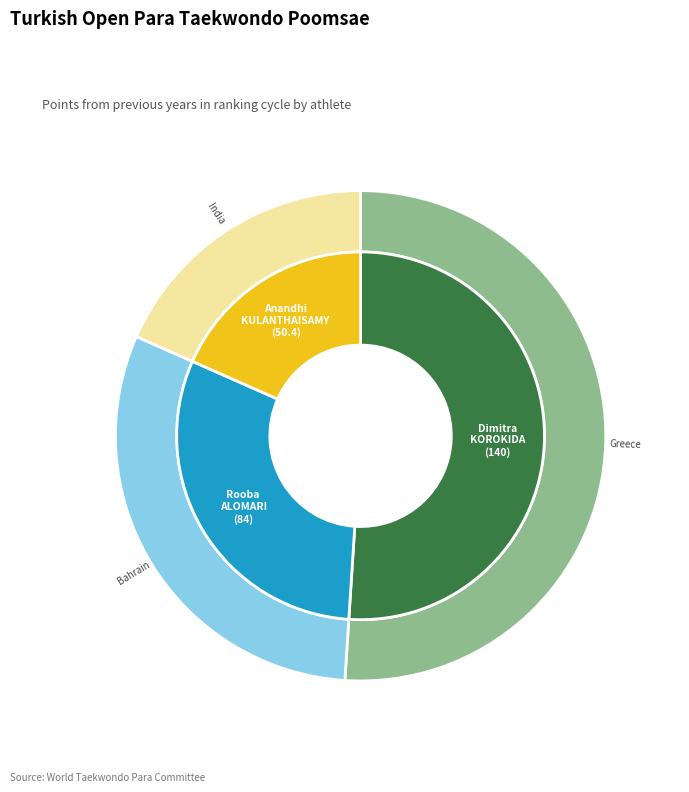

What is the change in value from Dimitra KOROKIDA (Greece) to Rooba ALOMARI (Bahrain)?

-56.0